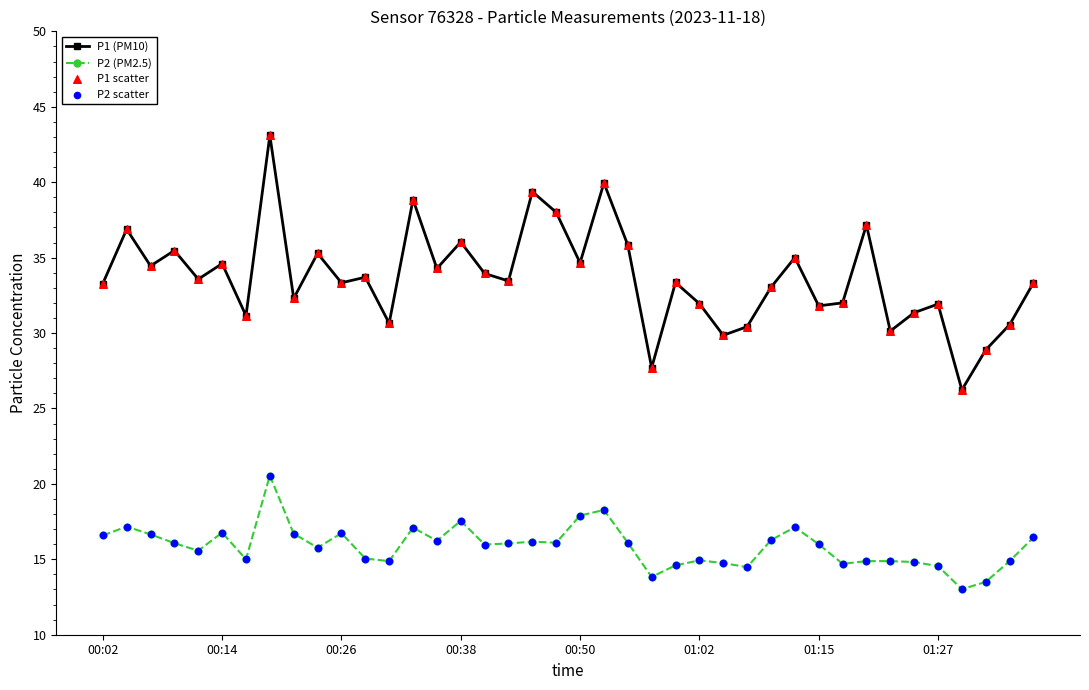

At how many categories does at least one series exceed 20?

40